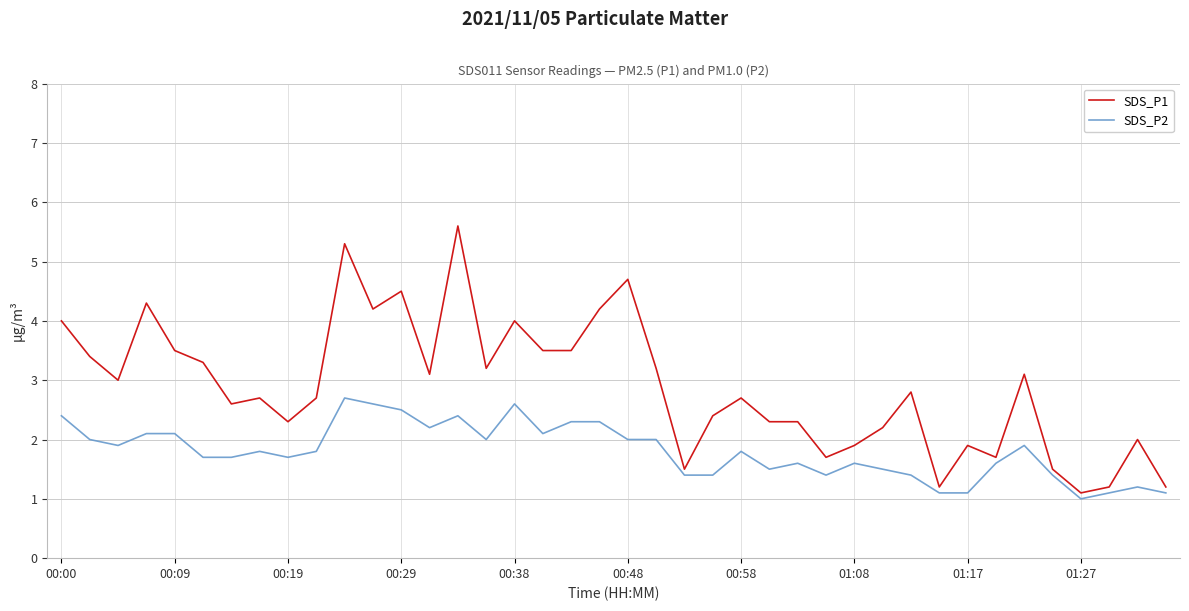

Rank the series by their average value, from highest to lowest.

SDS_P1, SDS_P2